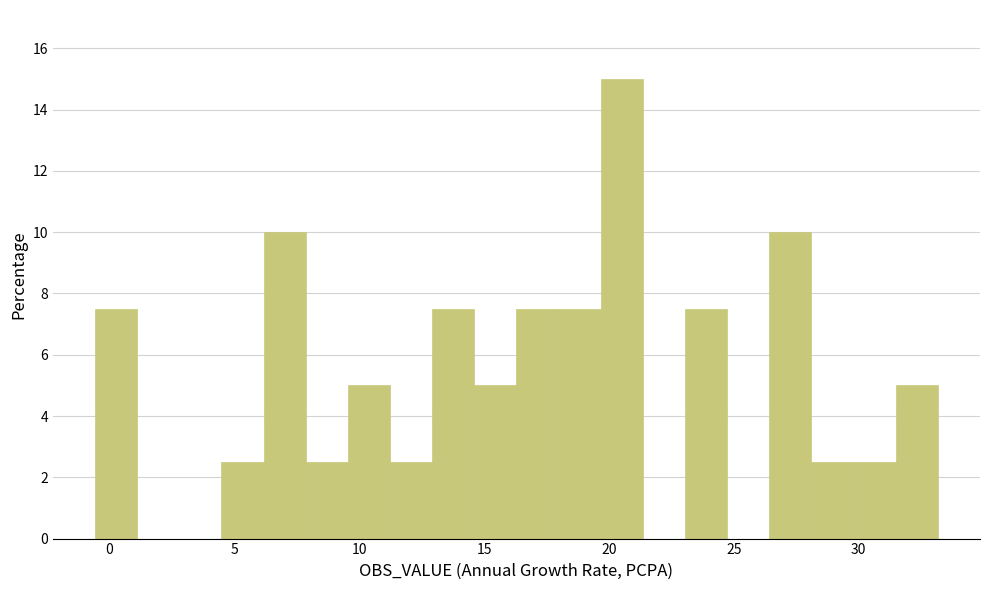

Around what value on the x-axis is the tallest bar? Give the approximate position of its centre, as read against the axis.

20.5